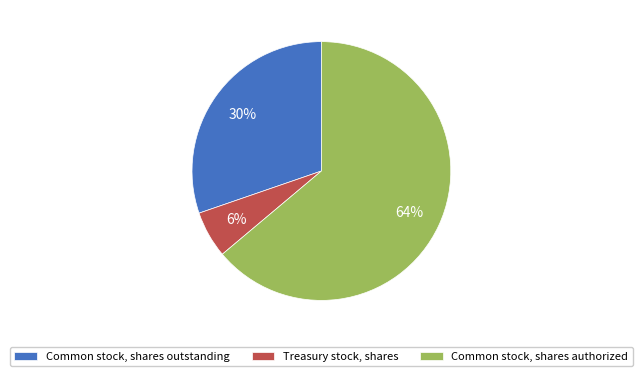

What is the smallest slice in the pie chart?

Treasury stock, shares